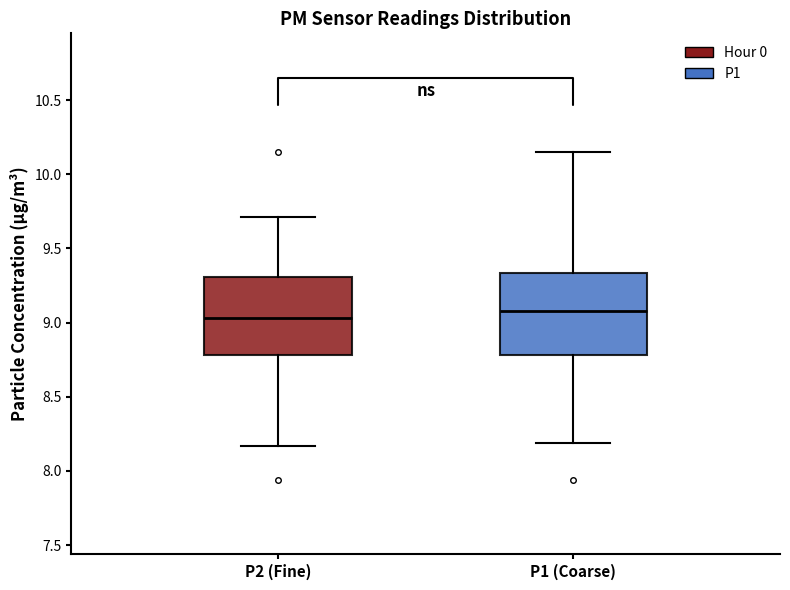

Which box's median line is the lowest?

P2 (Fine)